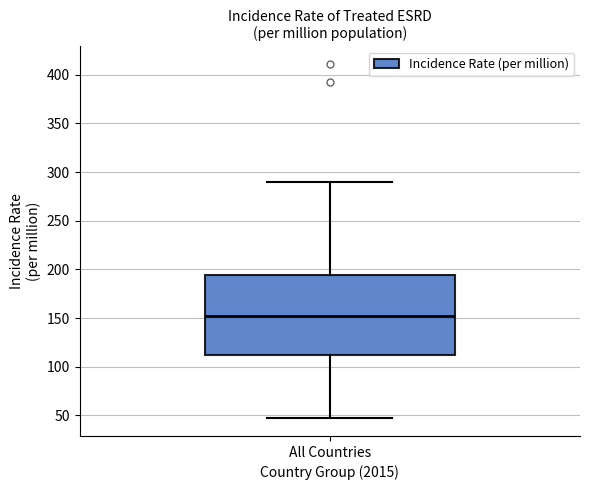

Where does the upper whisker of the box for All Countries end on the y-axis? The values are not printed on the chart, so give them approximately, as read against the axis.

290